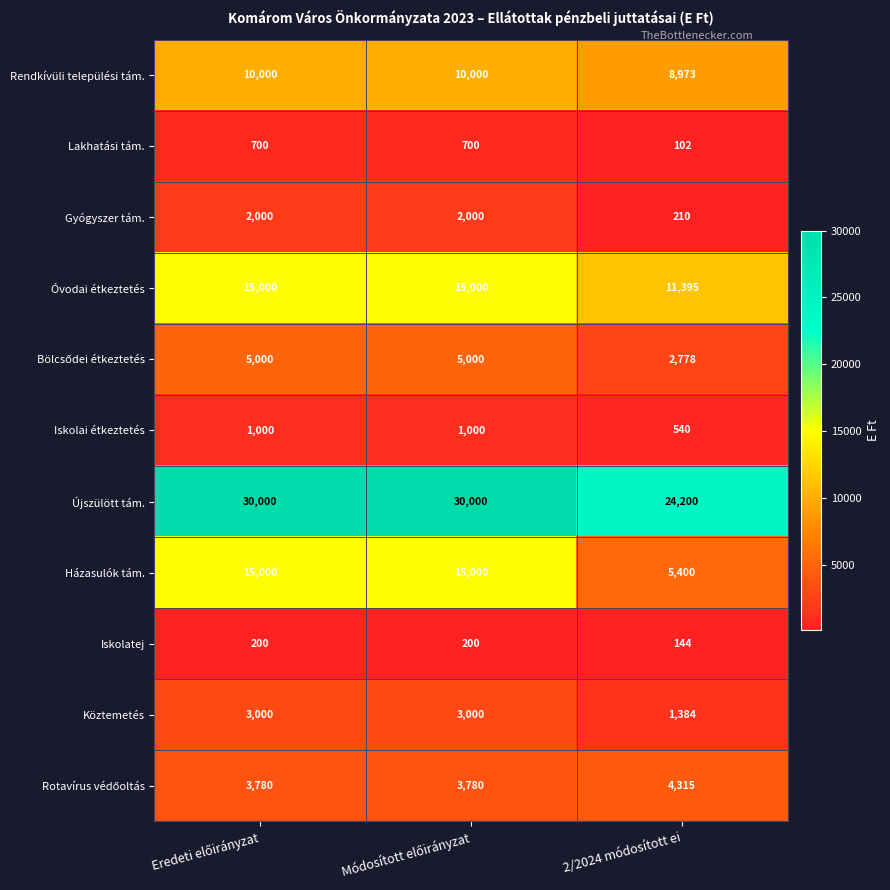

True or false: Iskolai étkeztetés has a value of 195 at 2/2024 módosított ei.

False